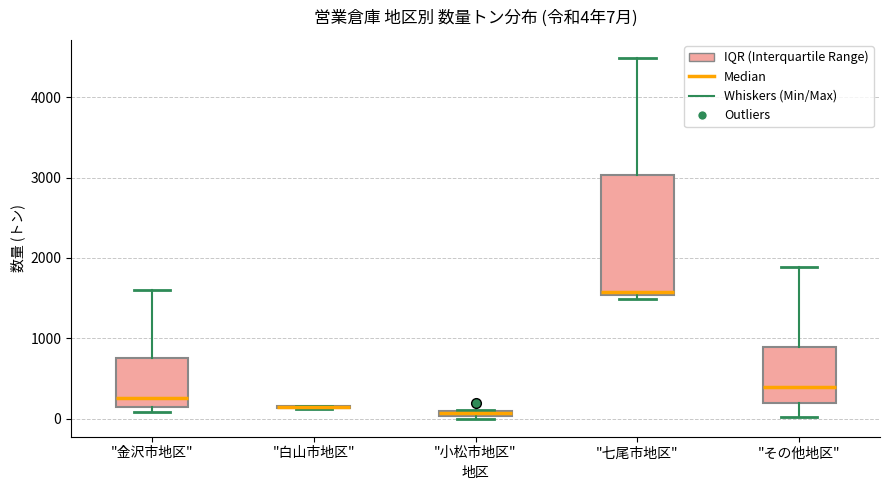

Comparing the boxes themselves (not the whiskers), which one is the tallest?

"七尾市地区"